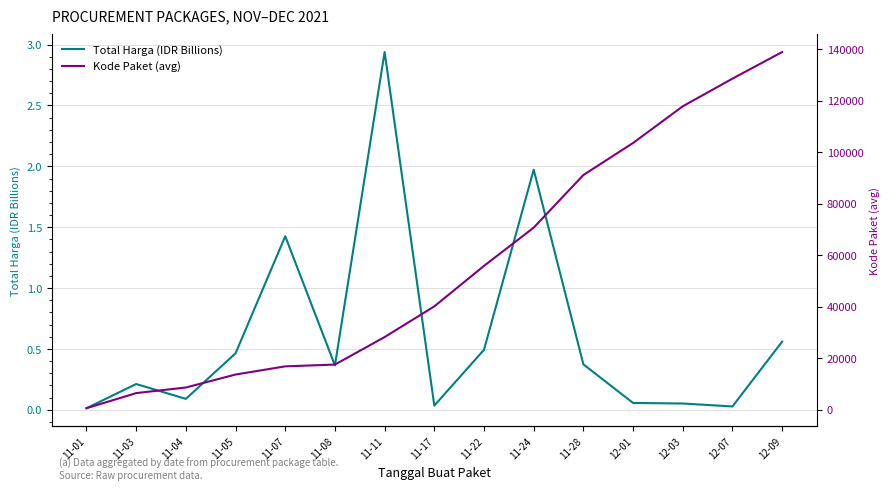

In Total Harga (Millions), how many points are higher than both neighbors (excluding endpoints)?

4